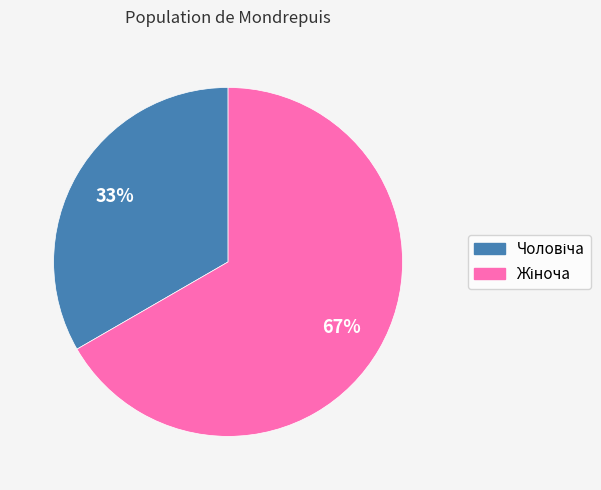

Is there any slice that represents more than half of the pie?

Yes